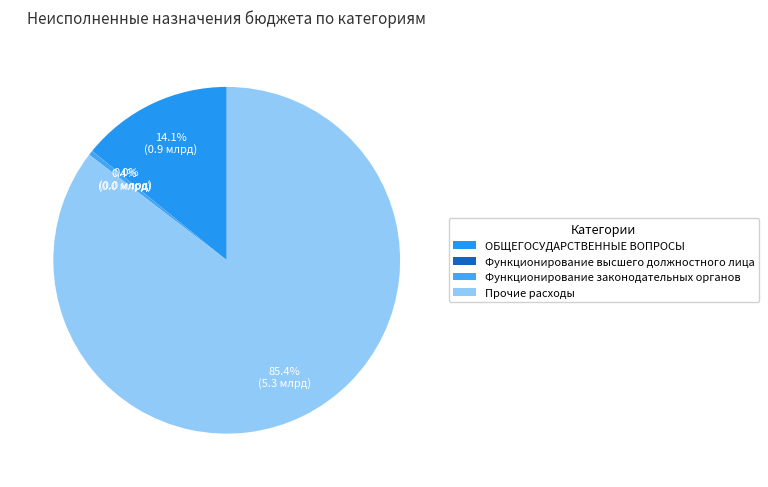

What is the change in value from Функционирование высшего должностного лица to Функционирование законодательных органов?

+26224273.0